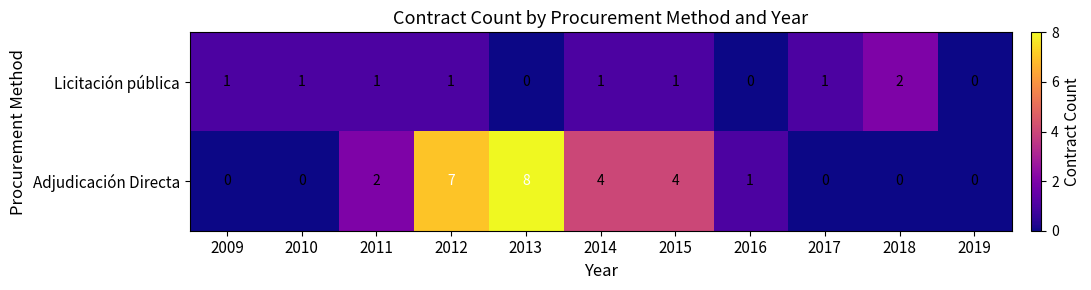

Reading left to right, extract all data points from this chart.

Licitación pública: 2009=1	2010=1	2011=1	2012=1	2013=0	2014=1	2015=1	2016=0	2017=1	2018=2	2019=0
Adjudicación Directa: 2009=0	2010=0	2011=2	2012=7	2013=8	2014=4	2015=4	2016=1	2017=0	2018=0	2019=0